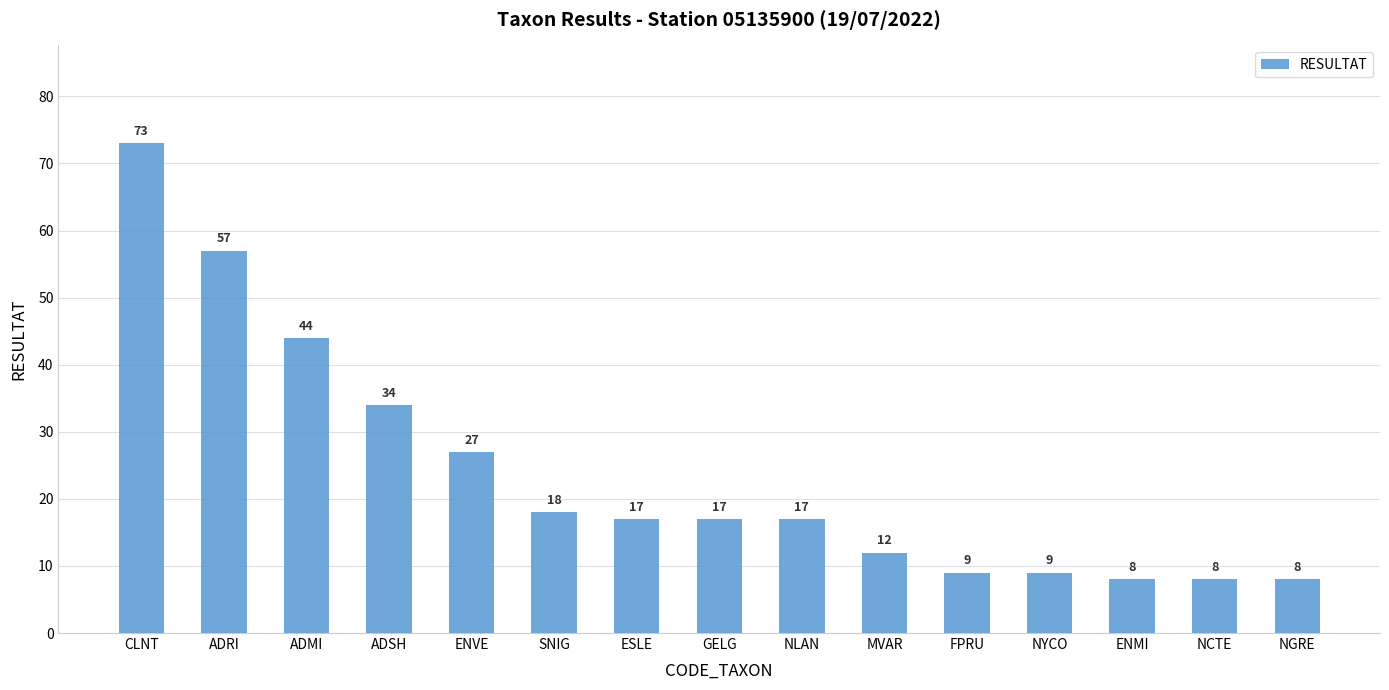

At which category does the chart reach its peak across all series?

CLNT